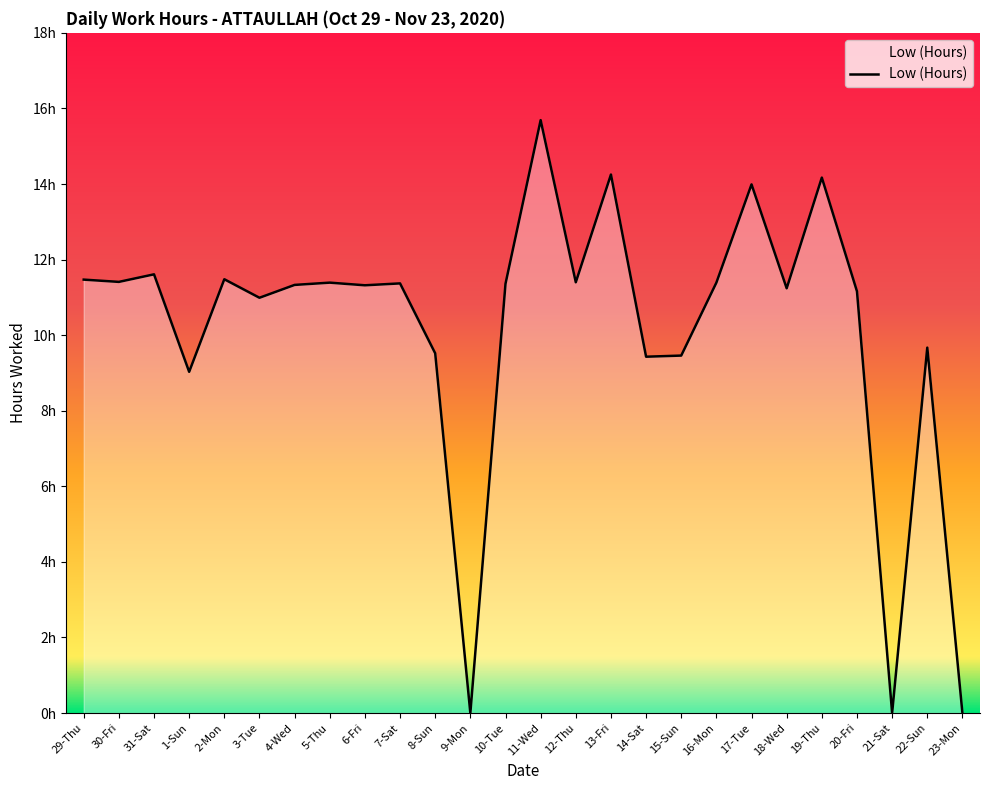

The value at 12-Thu is 15.1. True or false?

False